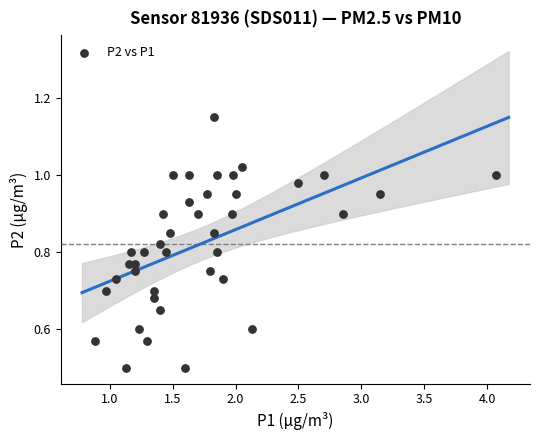

What is the range of X values (max minus min)?

3.2